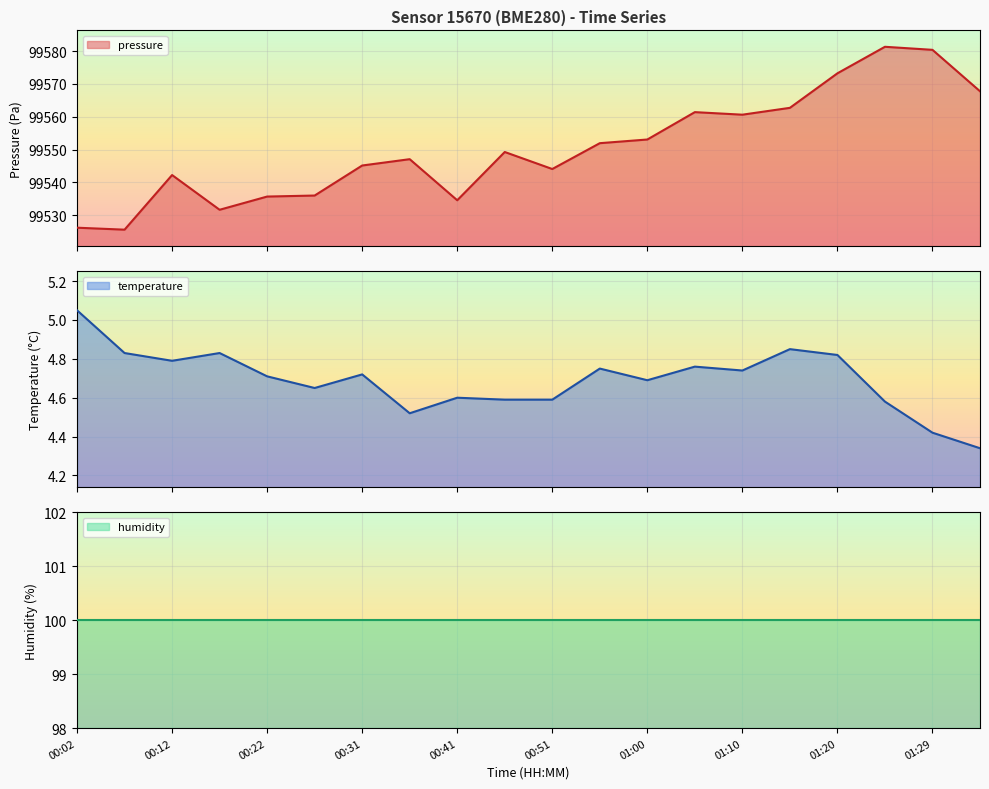

At how many categories does at least one series exceed 66143?

20